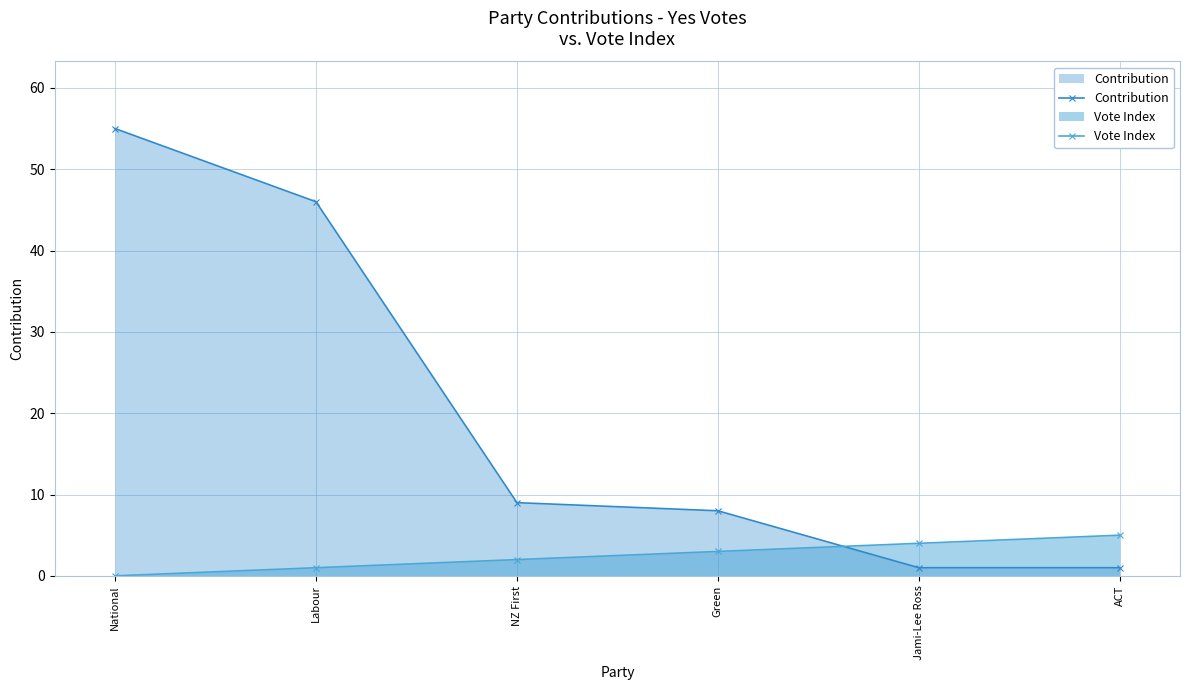

List the series in order of their overall mean, lowest first.

Vote Index, Contribution